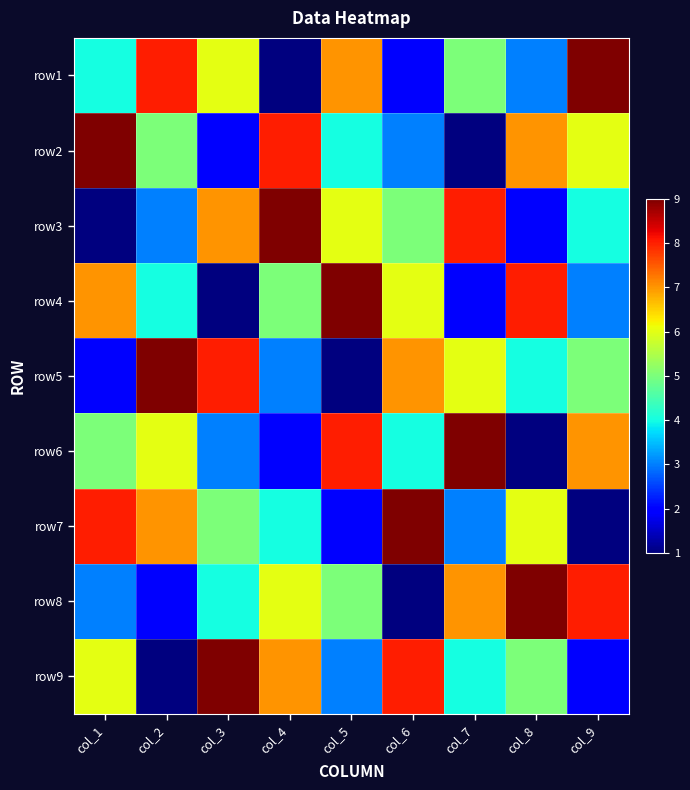

At how many categories does at least one series exceed 8?

9